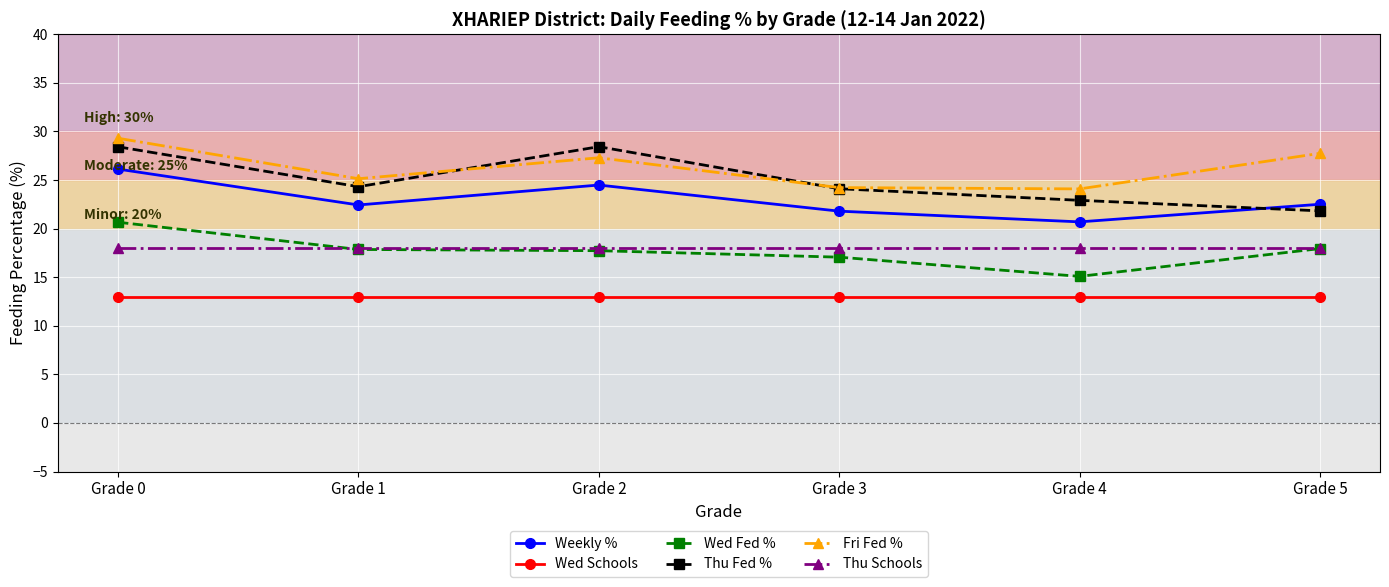

At which category is the sum across all series the highest?

Grade 0